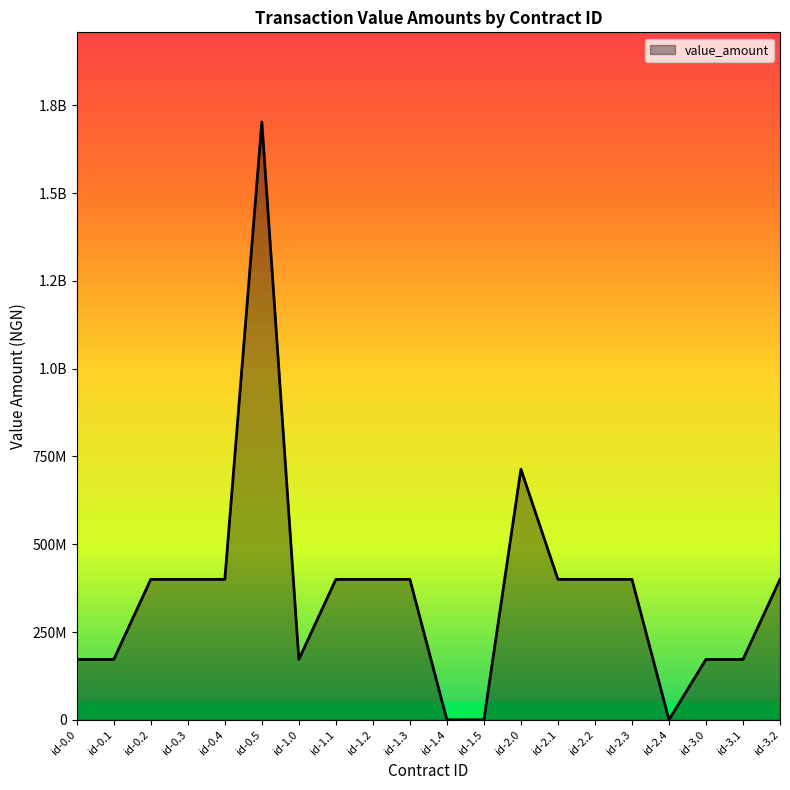

What is the greatest value displayed?

1702808264.5